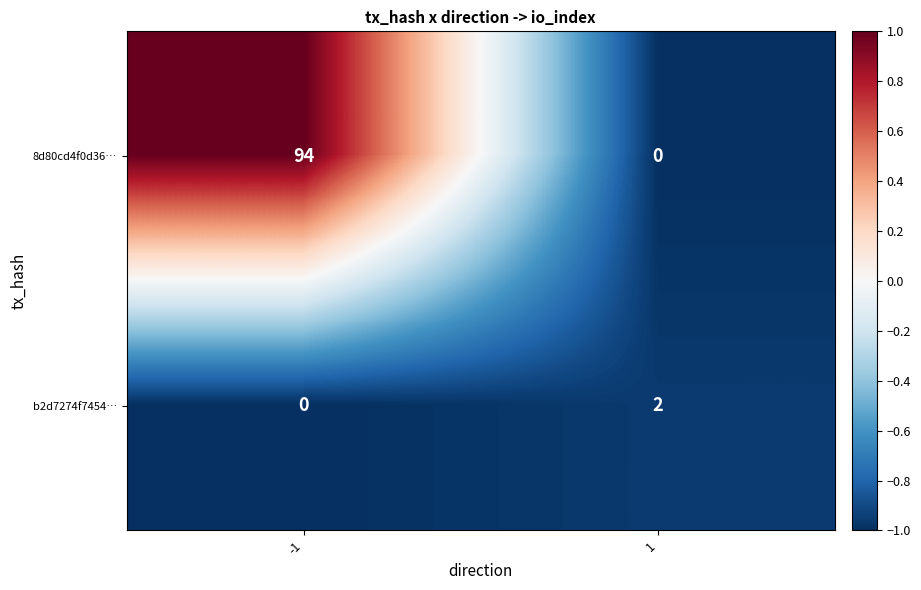

The value of 8d80cd4f0d36… at 1 is -44. True or false?

False